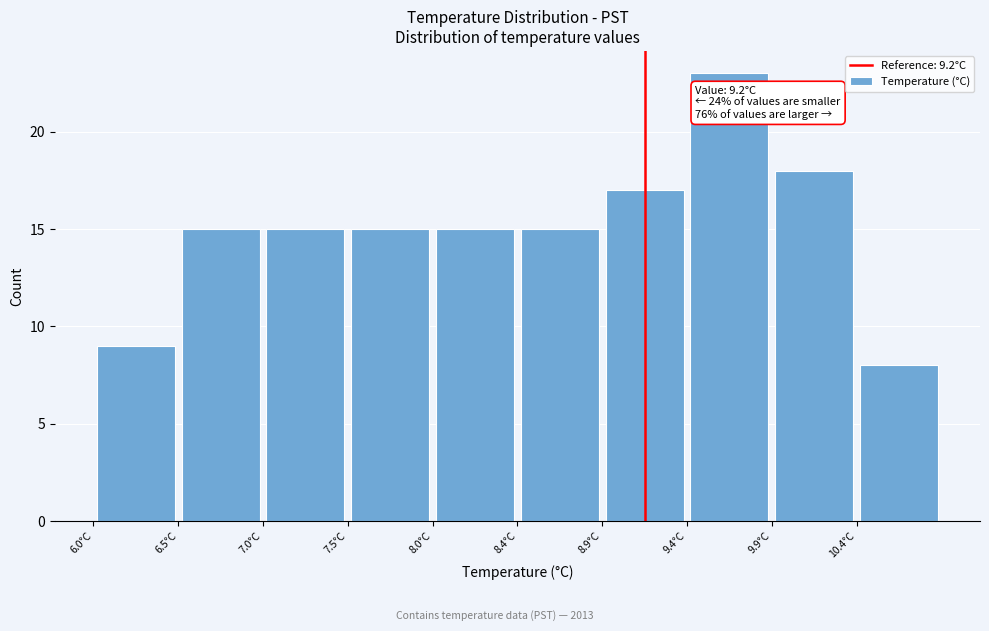

Over which range of the x-axis is the bar tallest?

9.45 to 9.95